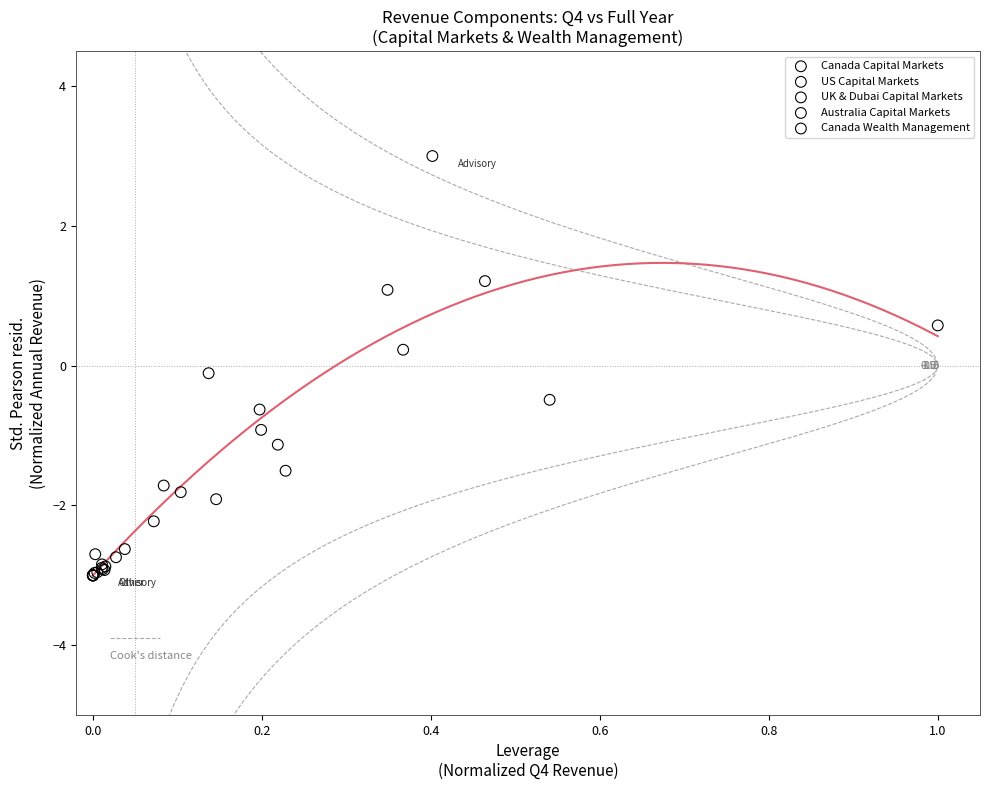

Which series has the largest Y range (max minus min)?

US Capital Markets